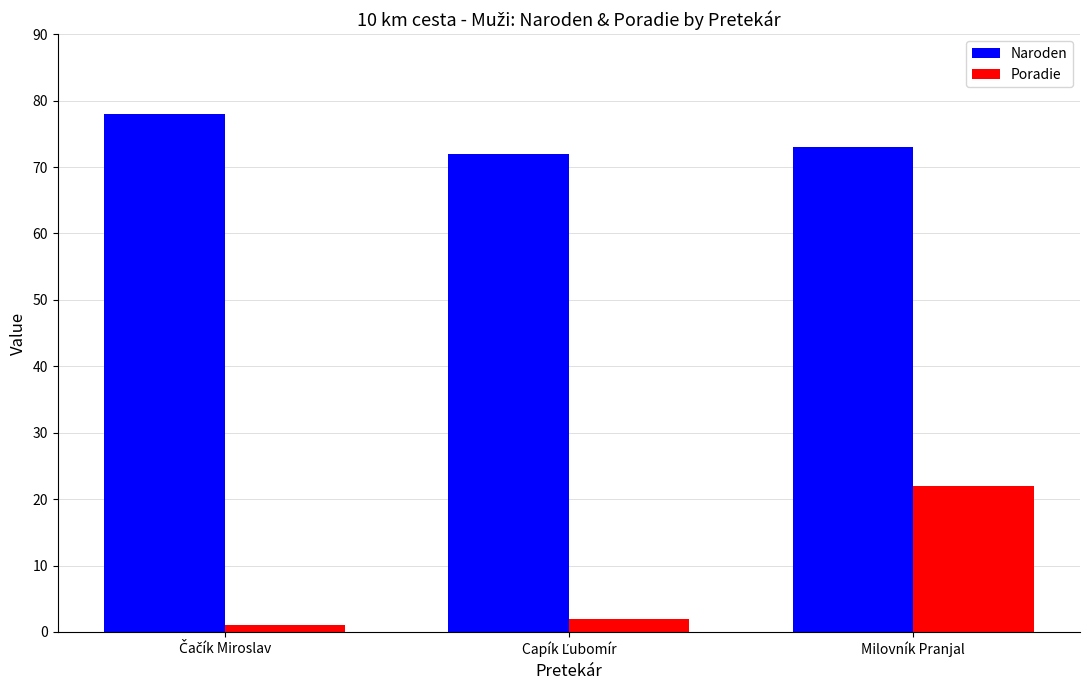

What is the average value of the Naroden series?

74